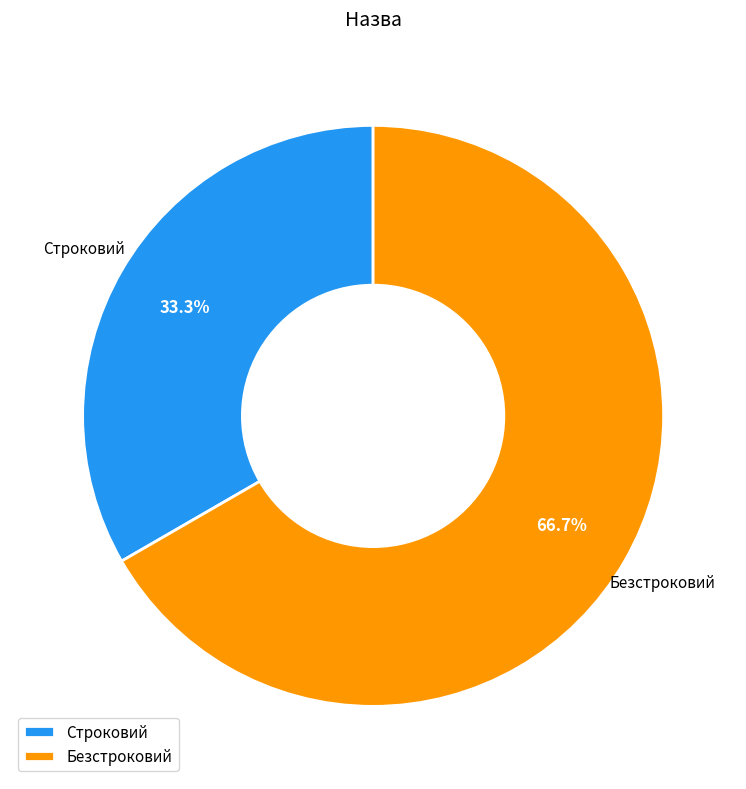

What portion of the pie excludes Строковий?

66.7%